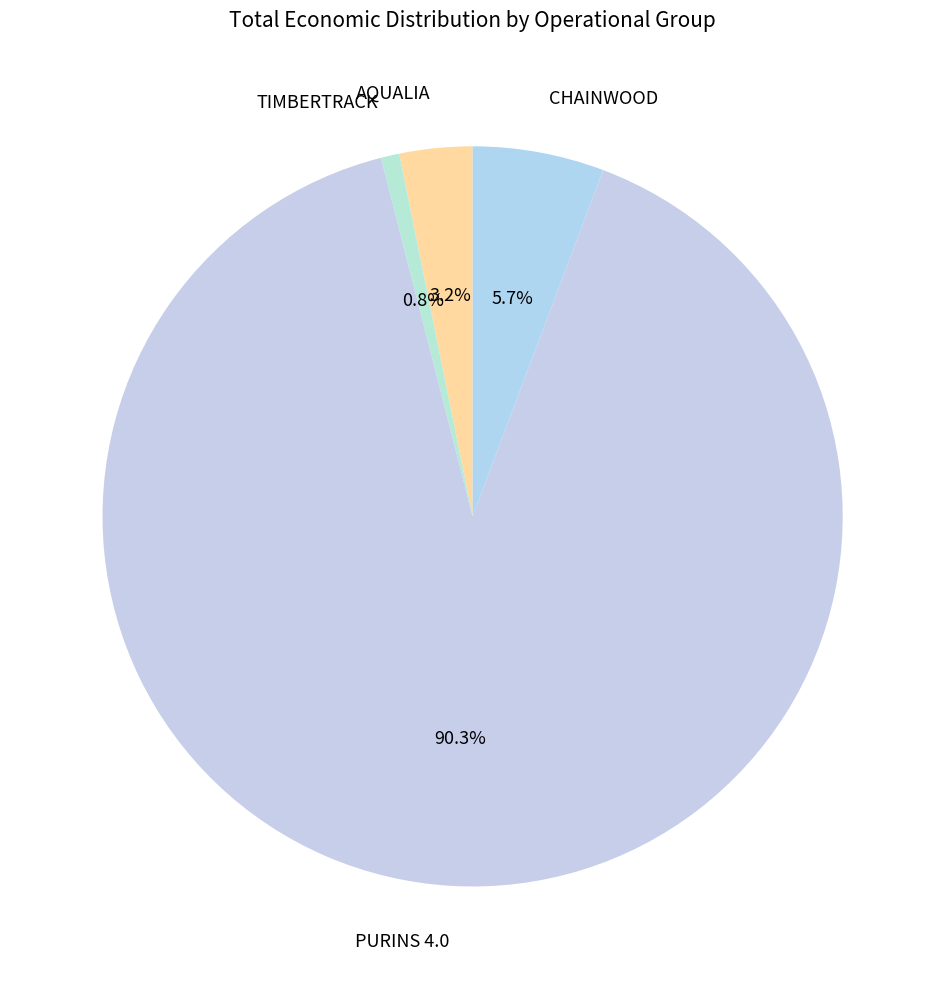

To the nearest percent, what percentage of the pie is PURINS 4.0?

90%